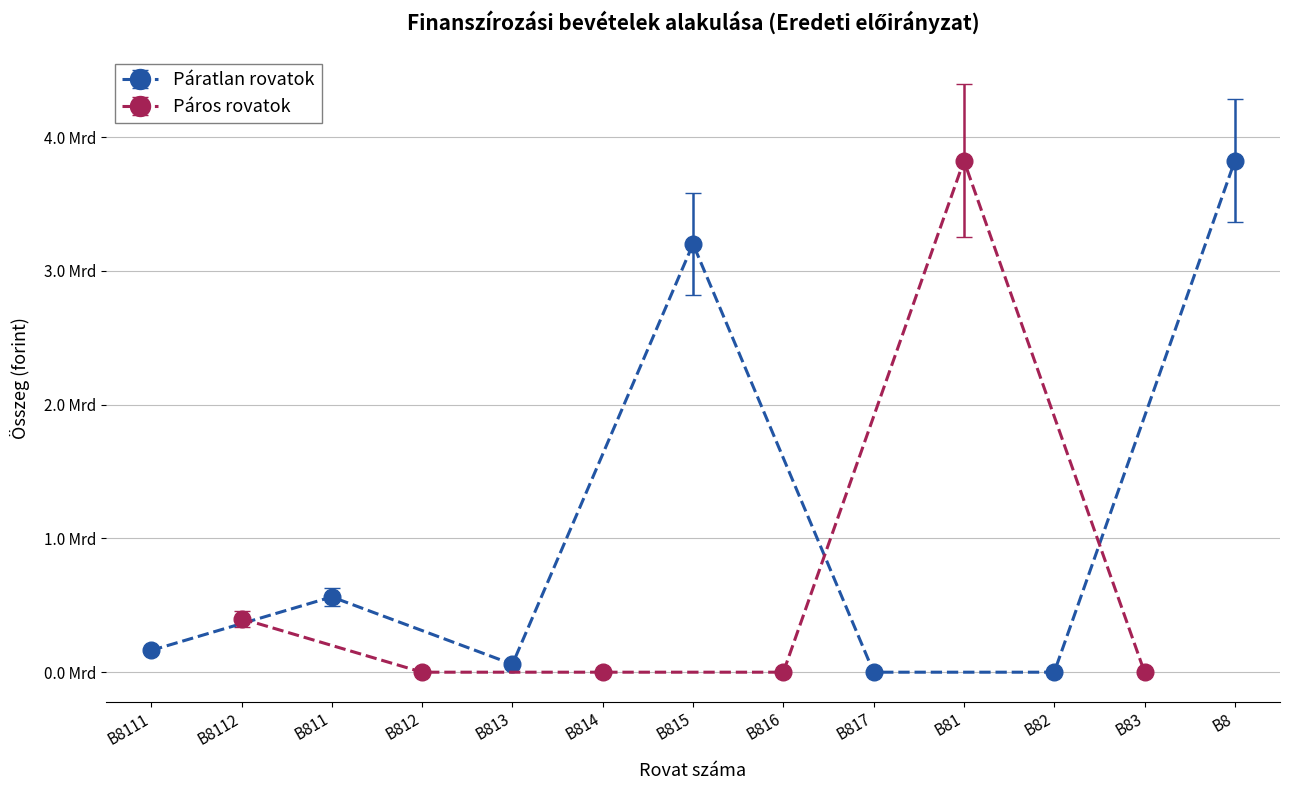

The chart shows a value of 0 at B812. True or false?

True